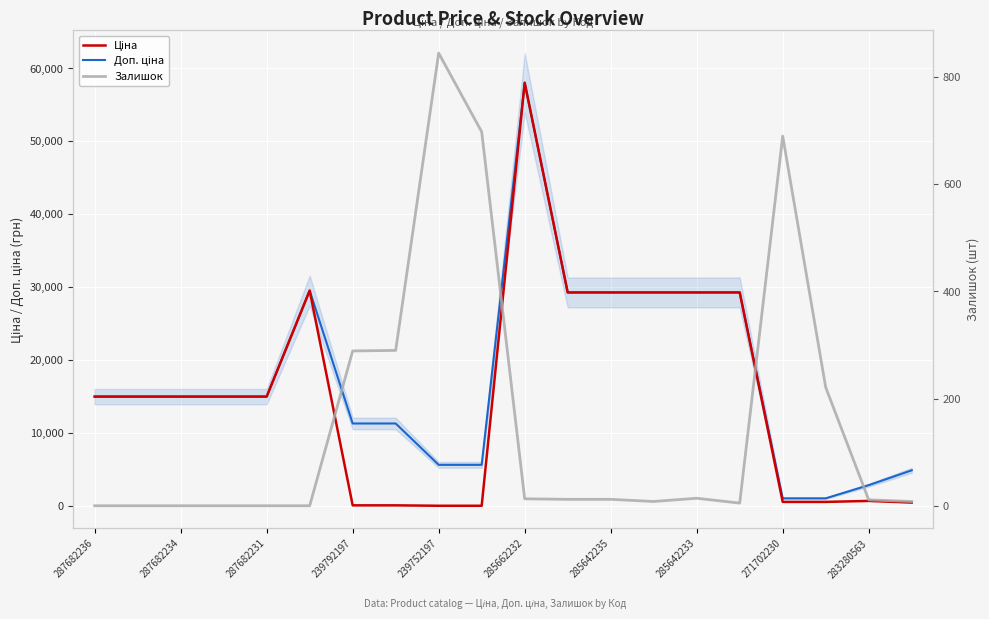

True or false: Залишок and Доп. ціна cross at least once.

False